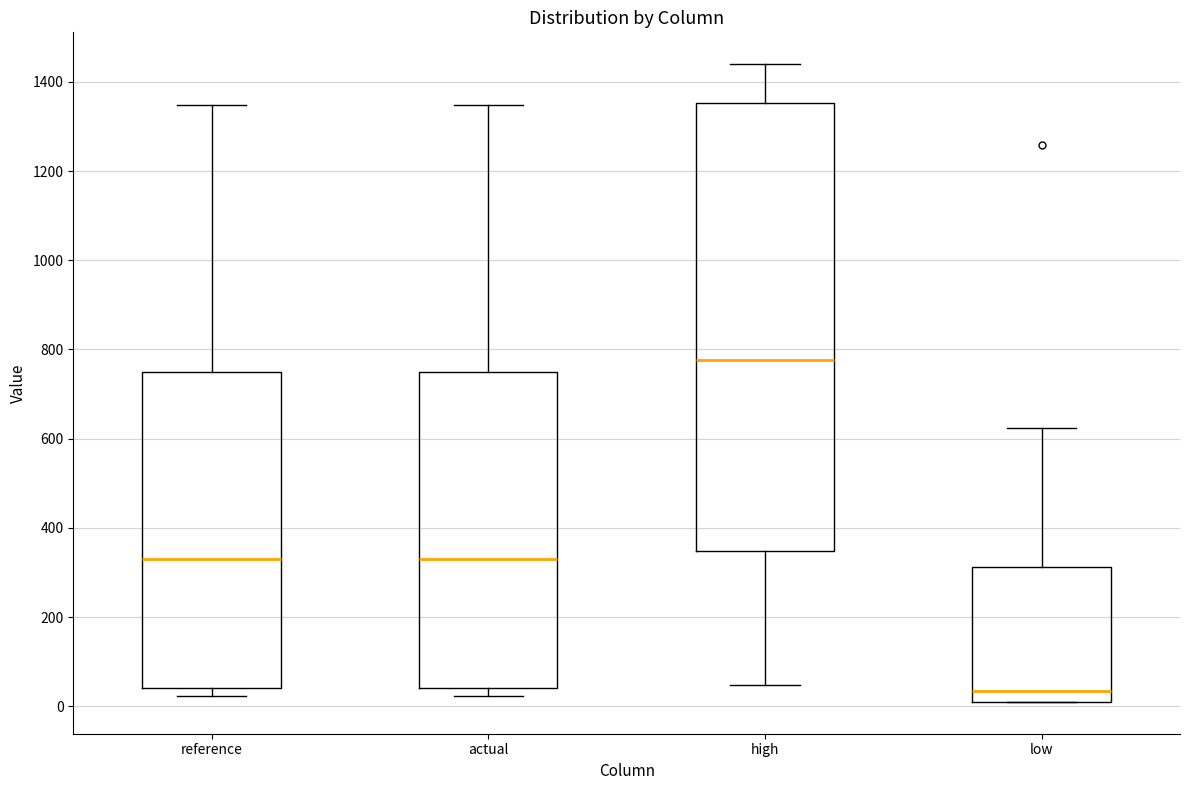

Reading left to right, read every box against the y-axis: the position of its median line, the range the box covers, and the ends of its whiskers. The values are not printed on the chart, so give them approximately, as read against the axis.

reference: median 340, box 40 to 760, whiskers 20 to 1340
actual: median 340, box 40 to 760, whiskers 20 to 1340
high: median 780, box 340 to 1360, whiskers 40 to 1440
low: median 40, box 0 to 320, whiskers 0 to 620